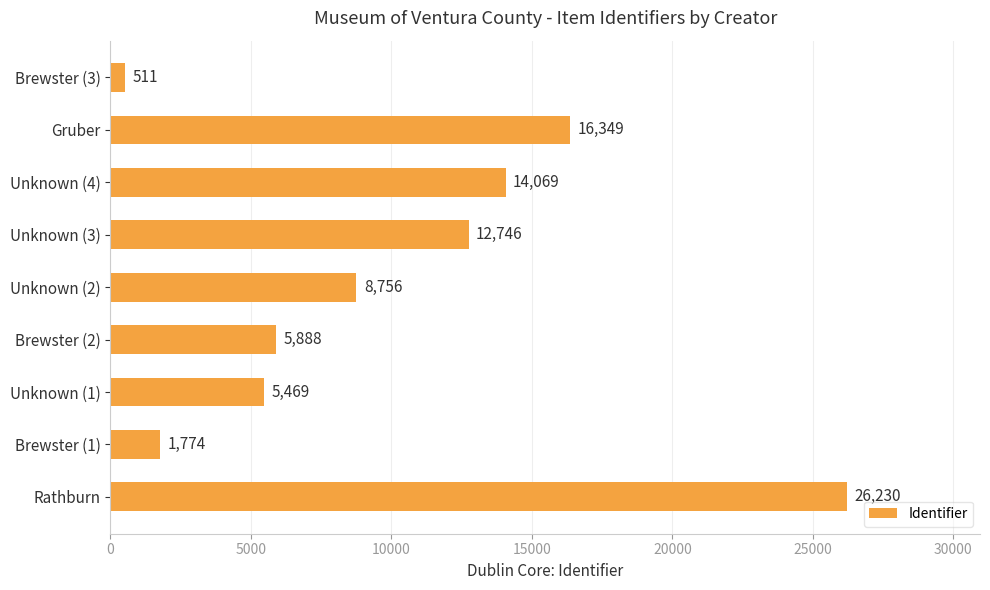

Reading top to bottom, transcribe all the data shown in this chart.

511	16349	14069	12746	8756	5888	5469	1774	26230